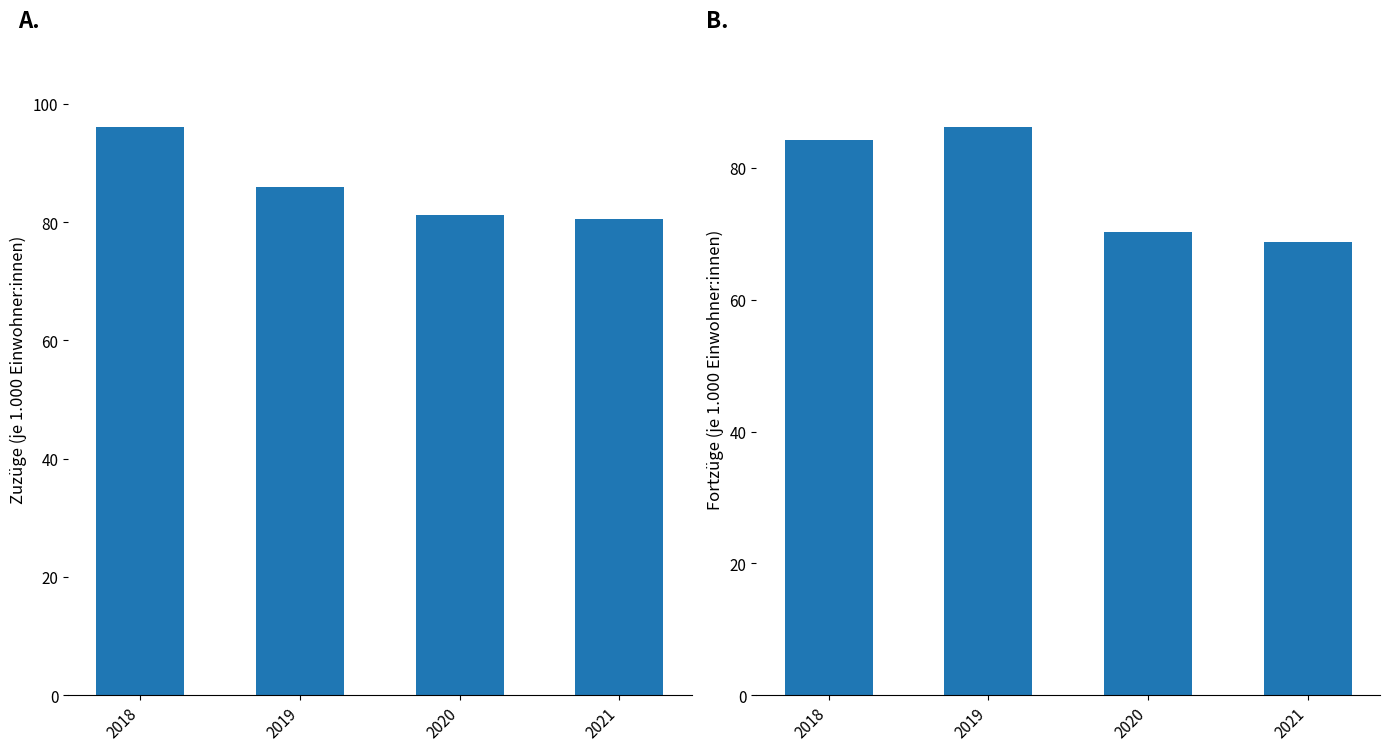

Read the Fortzüge (je 1.000 Einwohner:innen) value at 2020.

70.3